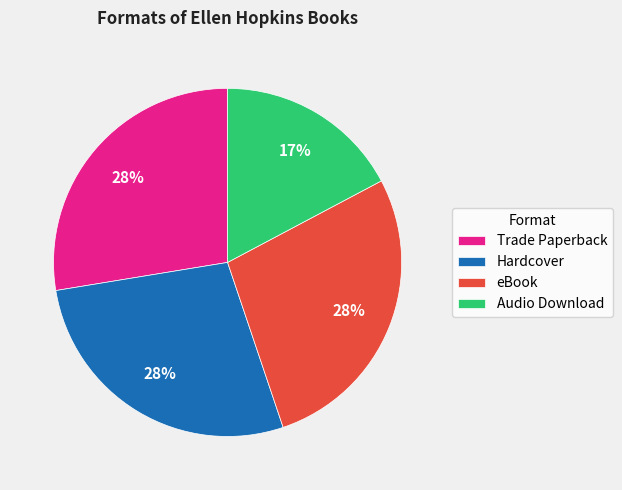

Is it true that eBook is 40% of the pie?

False